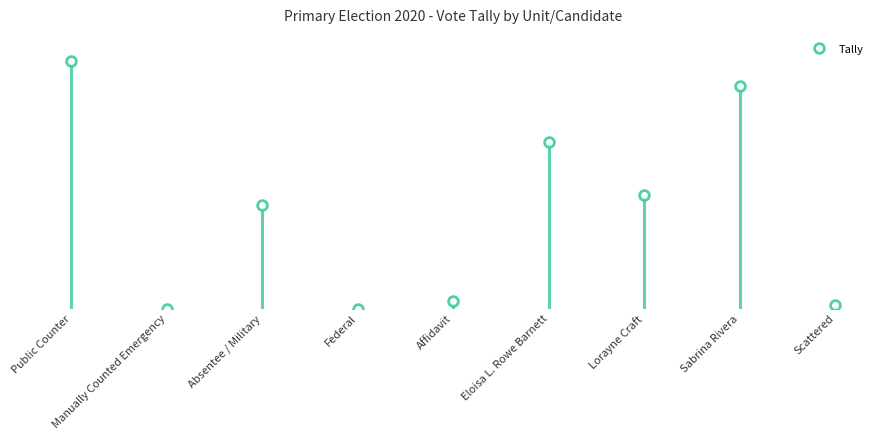

Is it true that the value at Absentee / Military is 51?

True